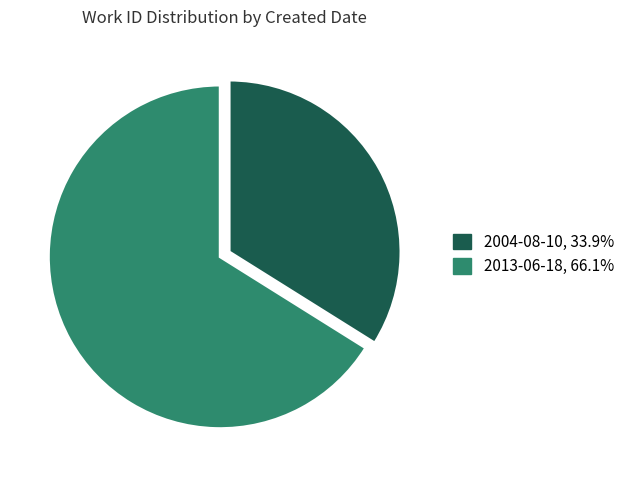

Do 2013-06-18 and 2004-08-10 together represent more than half of the pie?

Yes